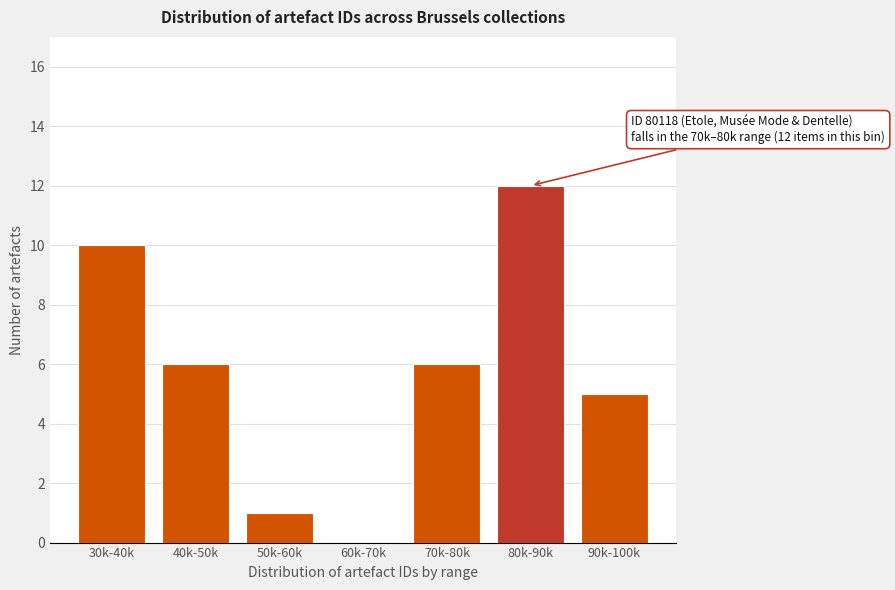

Reading left to right, transcribe all the data shown in this chart.

30k-40k=10	40k-50k=6	50k-60k=1	60k-70k=0	70k-80k=6	80k-90k=12	90k-100k=5